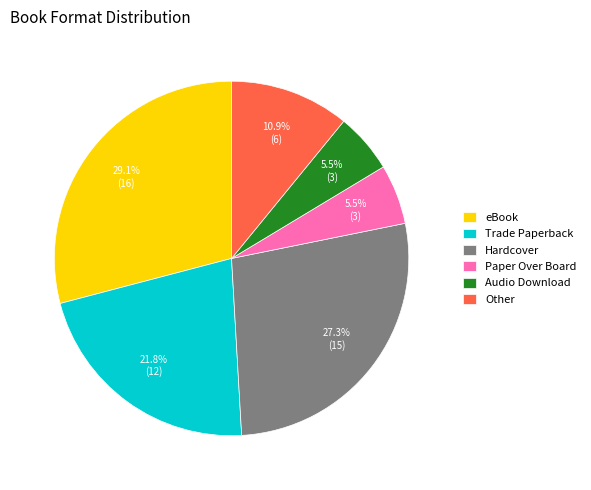

How many slices are in this pie chart?

6